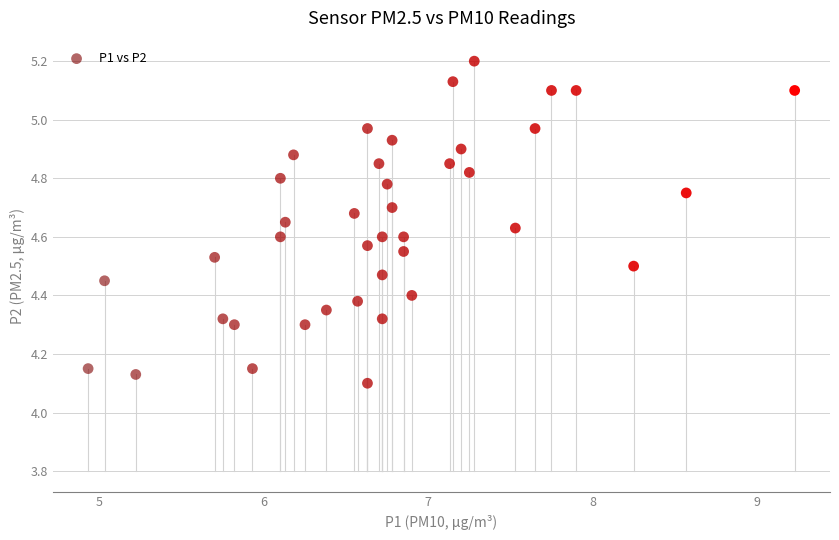

What is the range of Y values (max minus min)?

1.1